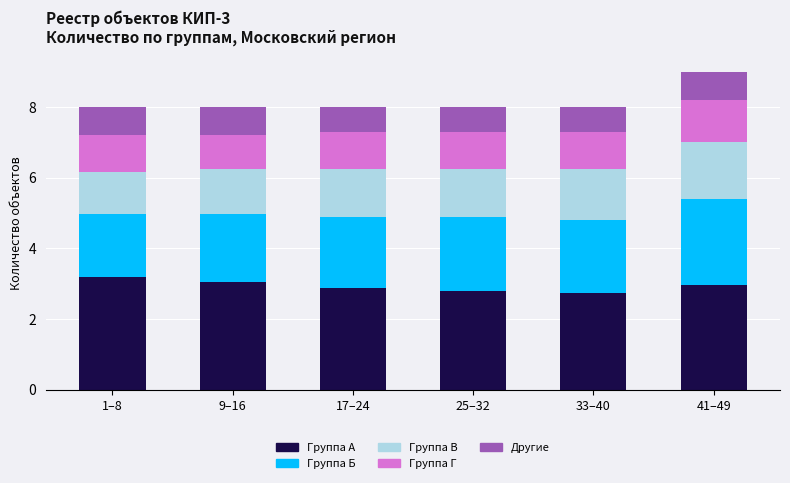

At which category is the sum across all series the highest?

41–49